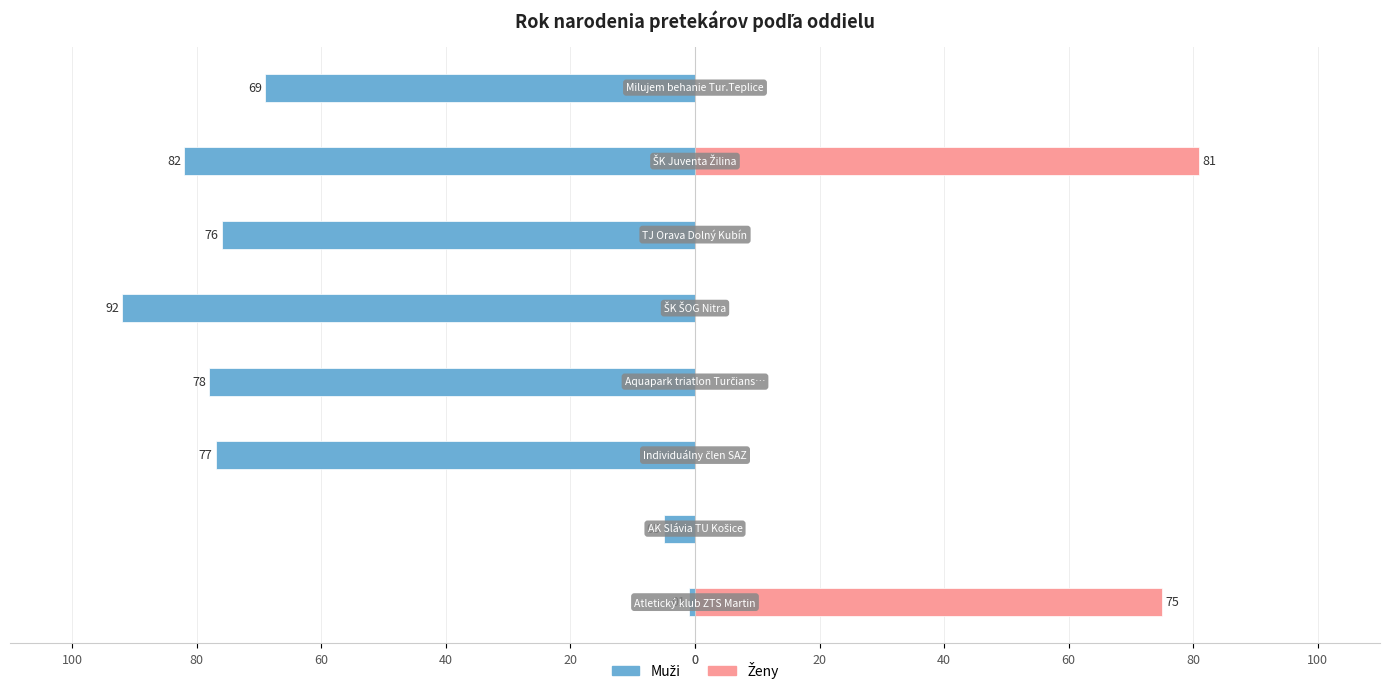

True or false: Muži has a value of -92 at 80.

True